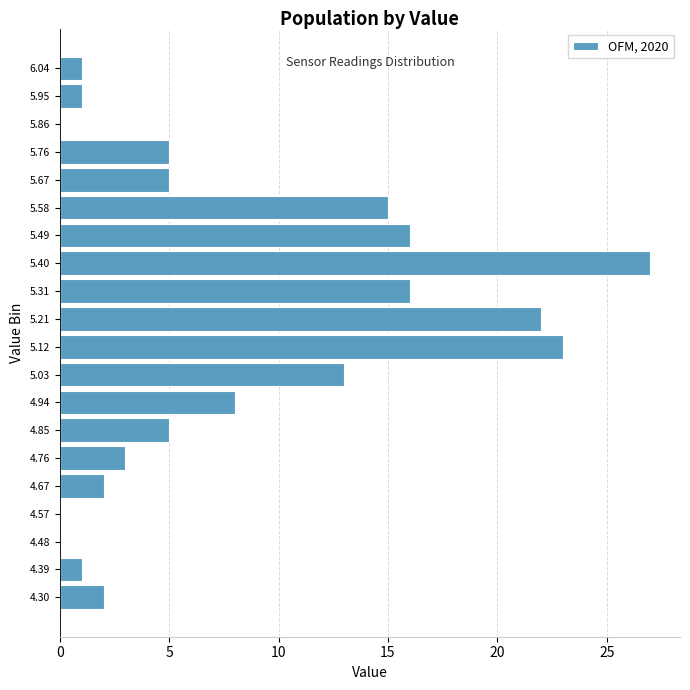

Reading top to bottom, what are all the values shown in this chart?

6.04=1	5.95=1	5.86=0	5.76=5	5.67=5	5.58=15	5.49=16	5.40=27	5.31=16	5.21=22	5.12=23	5.03=13	4.94=8	4.85=5	4.76=3	4.67=2	4.57=0	4.48=0	4.39=1	4.30=2